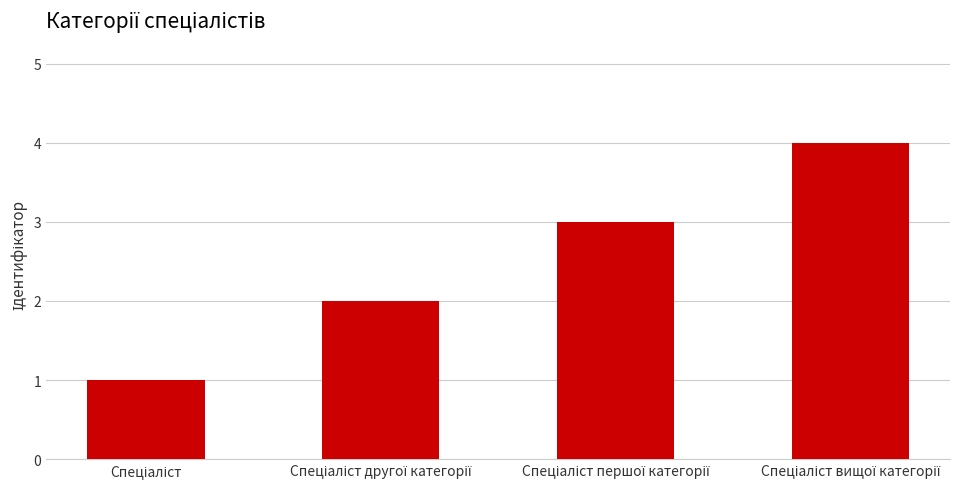

What is the maximum value shown in the chart?

4